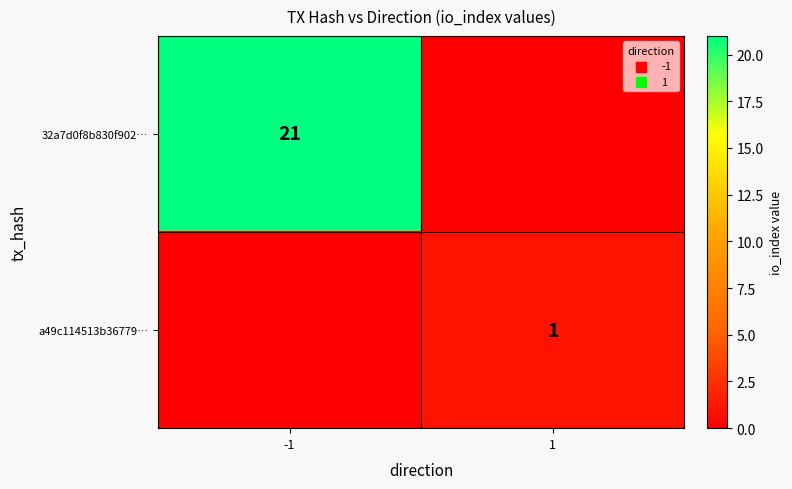

Is it true that a49c114513b36779… equals 1 at 1?

True